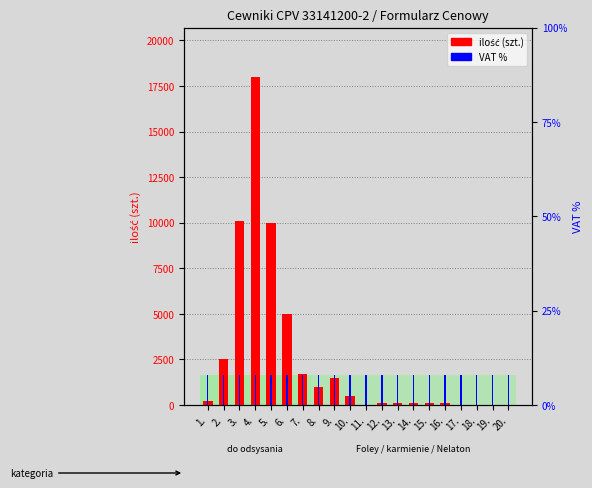

Which series has the widest spread of values?

ilość